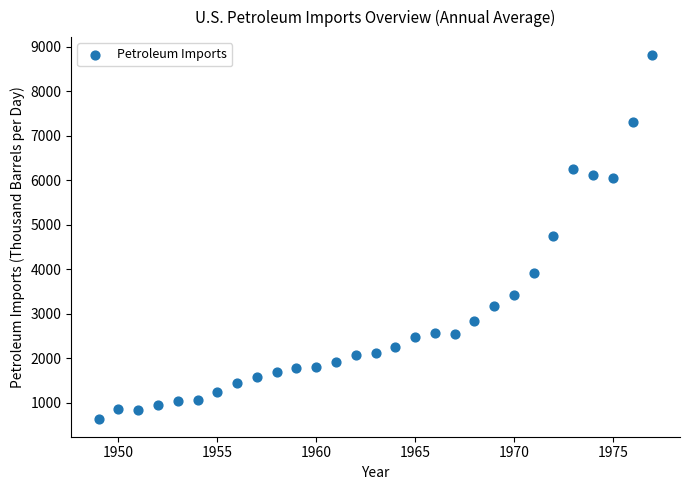

What is the range of Y values (max minus min)?

8161.9